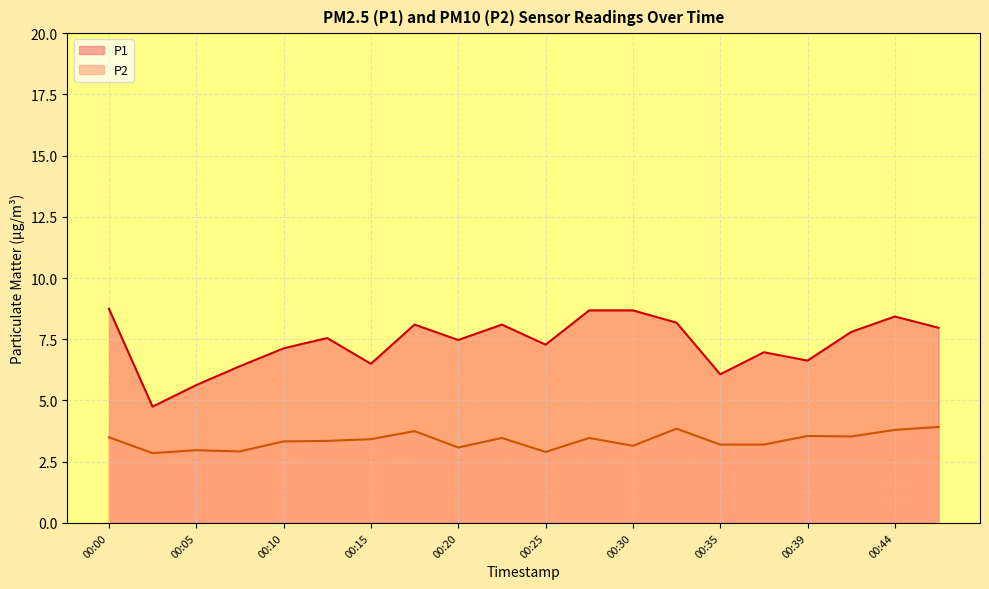

How many interior local valleys does the P1 series have?

6